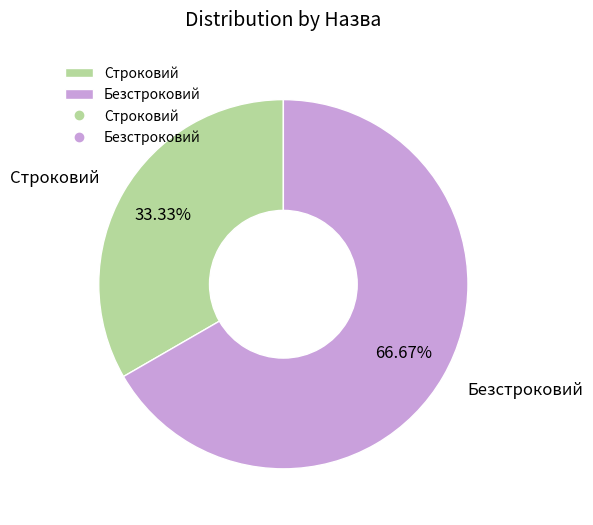

How many segments does this pie chart have?

2